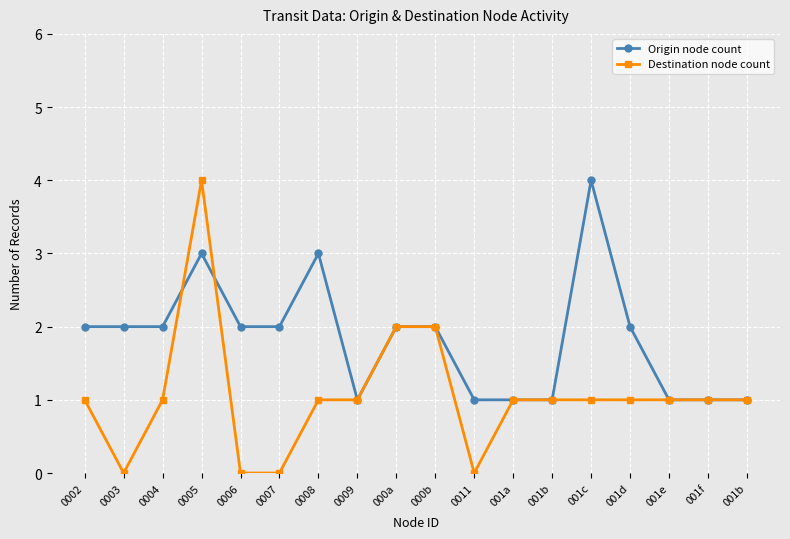

Which has a higher value, 001b or 000a?

000a